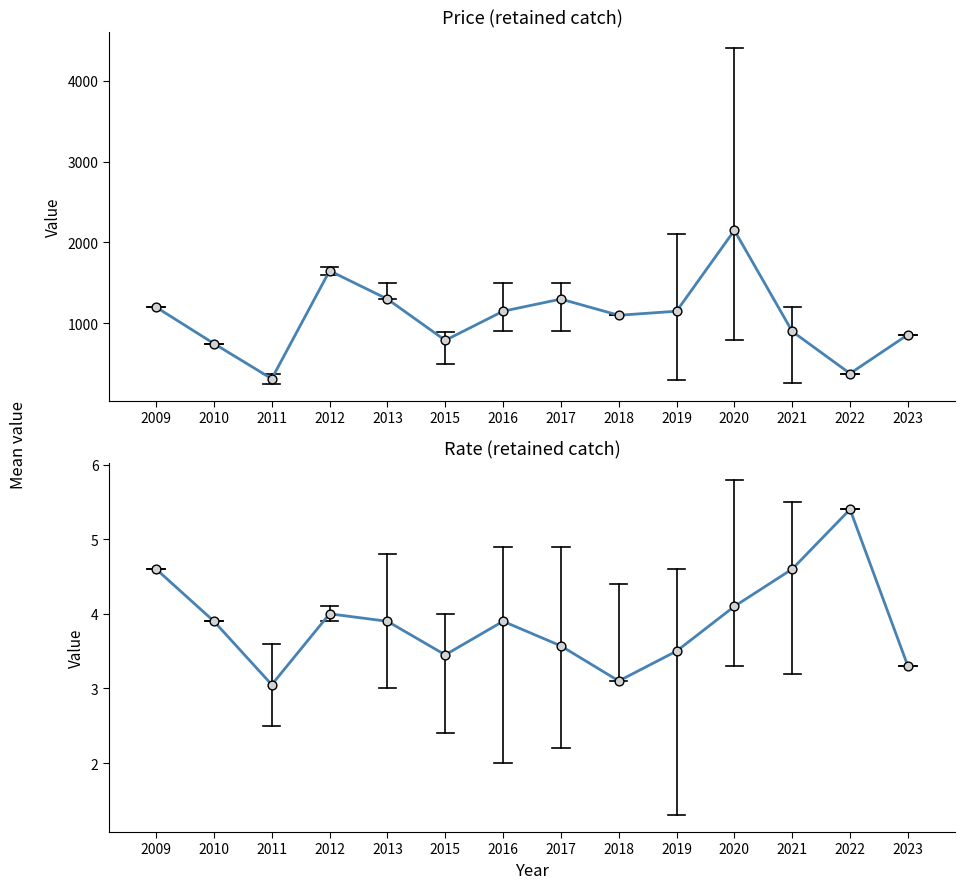

What are all the series names shown in the legend?

price_mean, price_obs, rate_mean, rate_obs